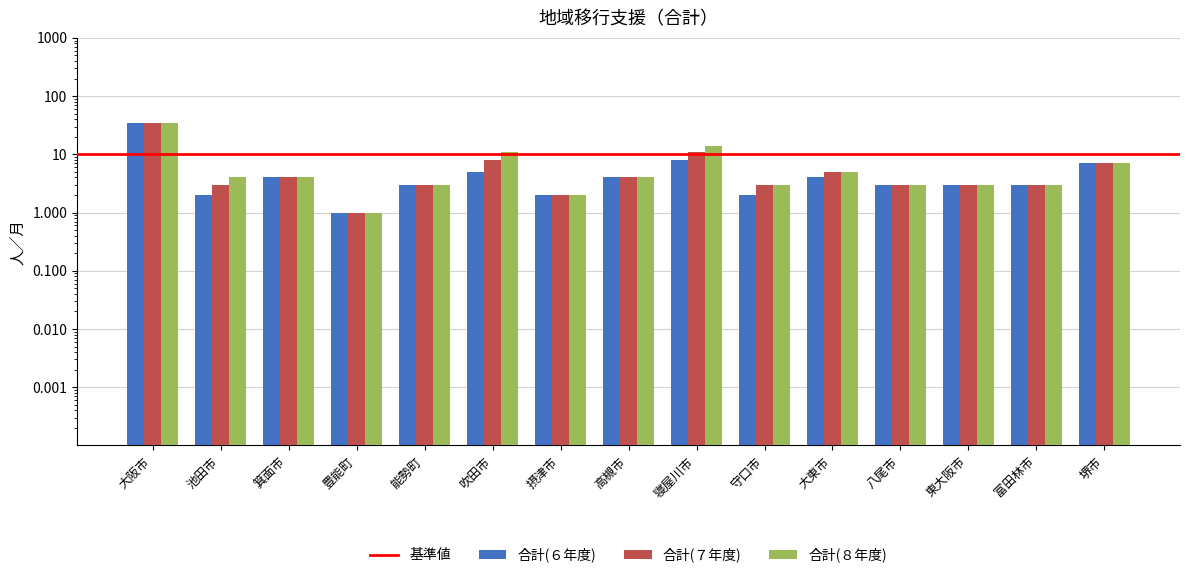

Is it true that 合計(７年度) equals 4 at 高槻市?

True